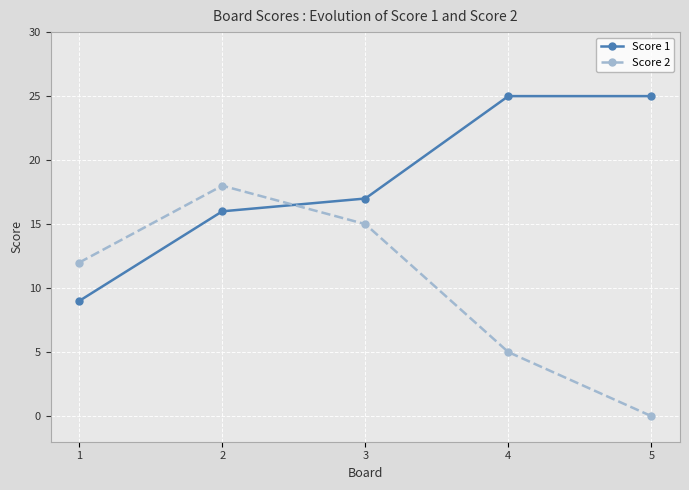

At 2, list the series in order from largest to smallest.

Score 2, Score 1